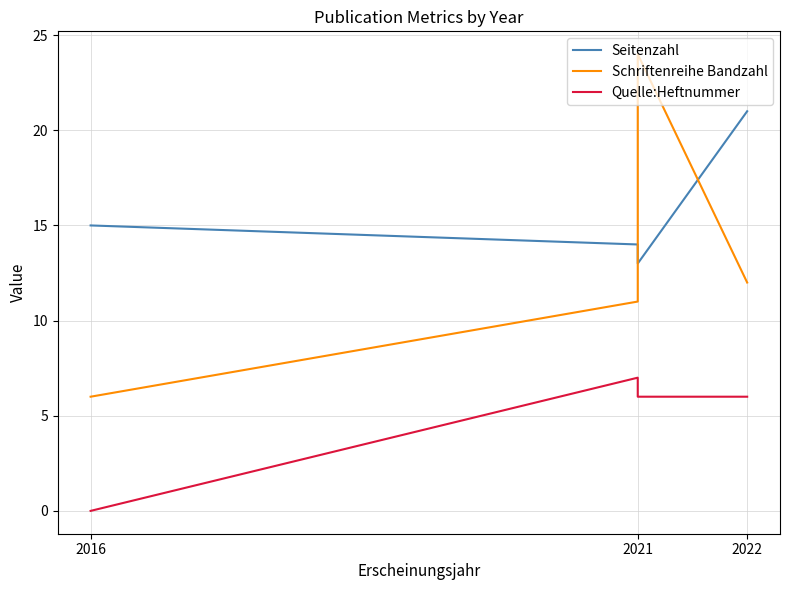

What is the value of the Seitenzahl point at the 4th from the left?

21